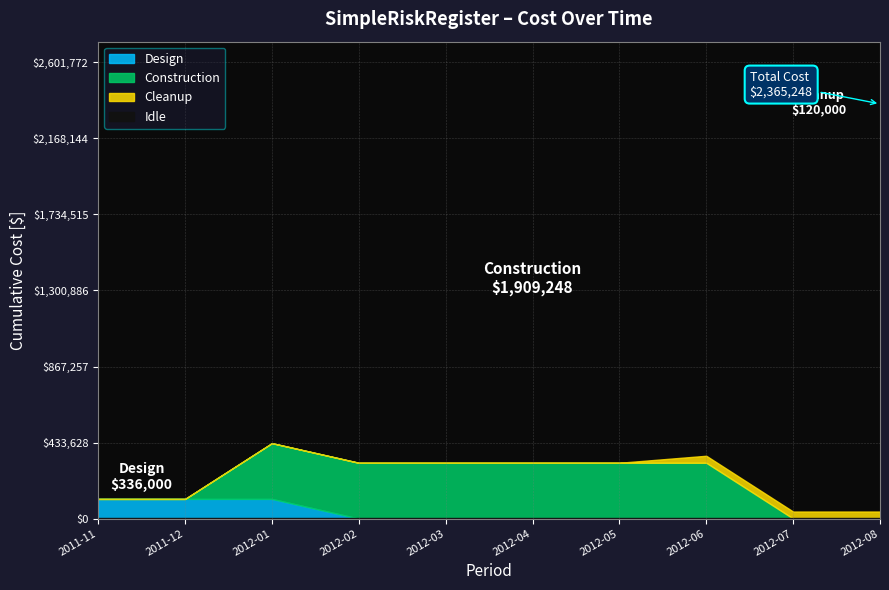

Is it true that Construction equals -1232092 at 2012-06-01?

False